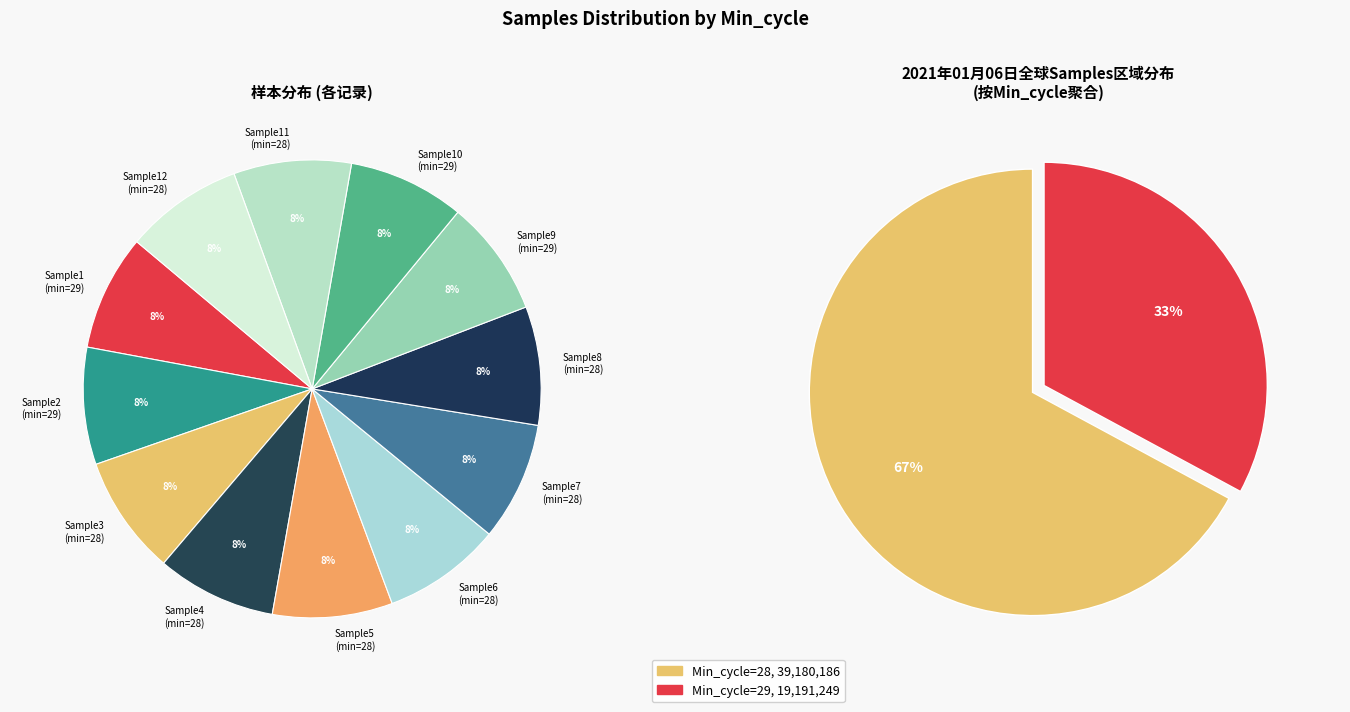

How many segments does this pie chart have?

12